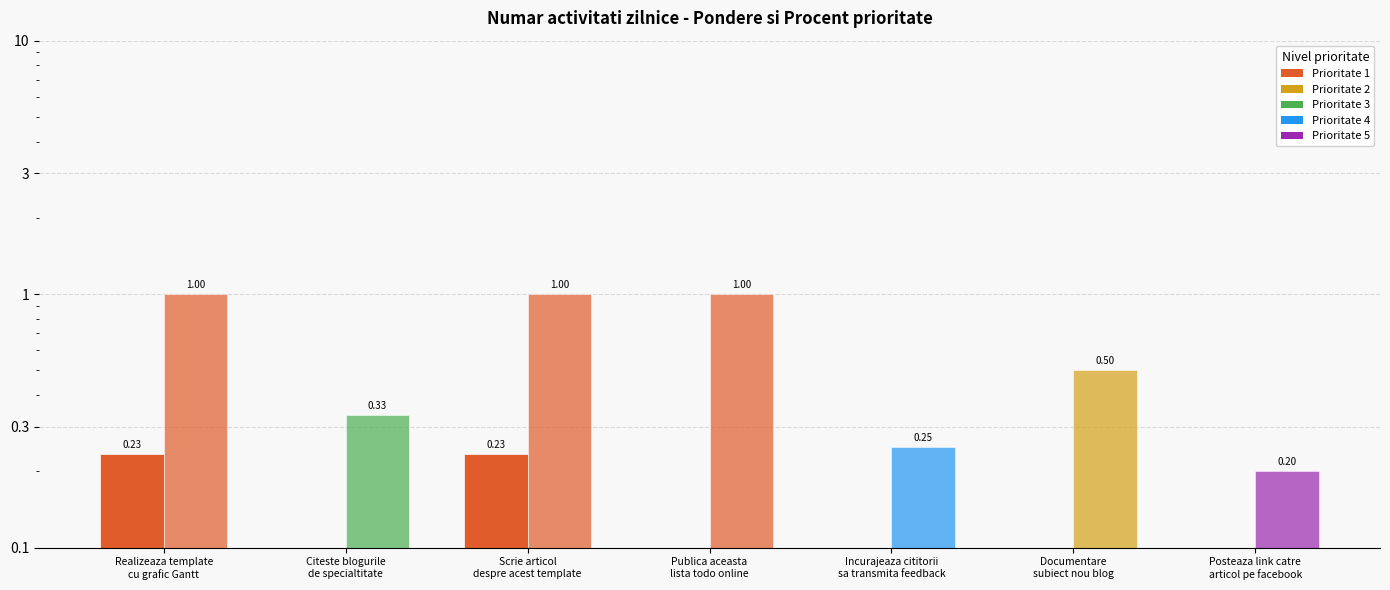

Does the chart contain any negative values?

No